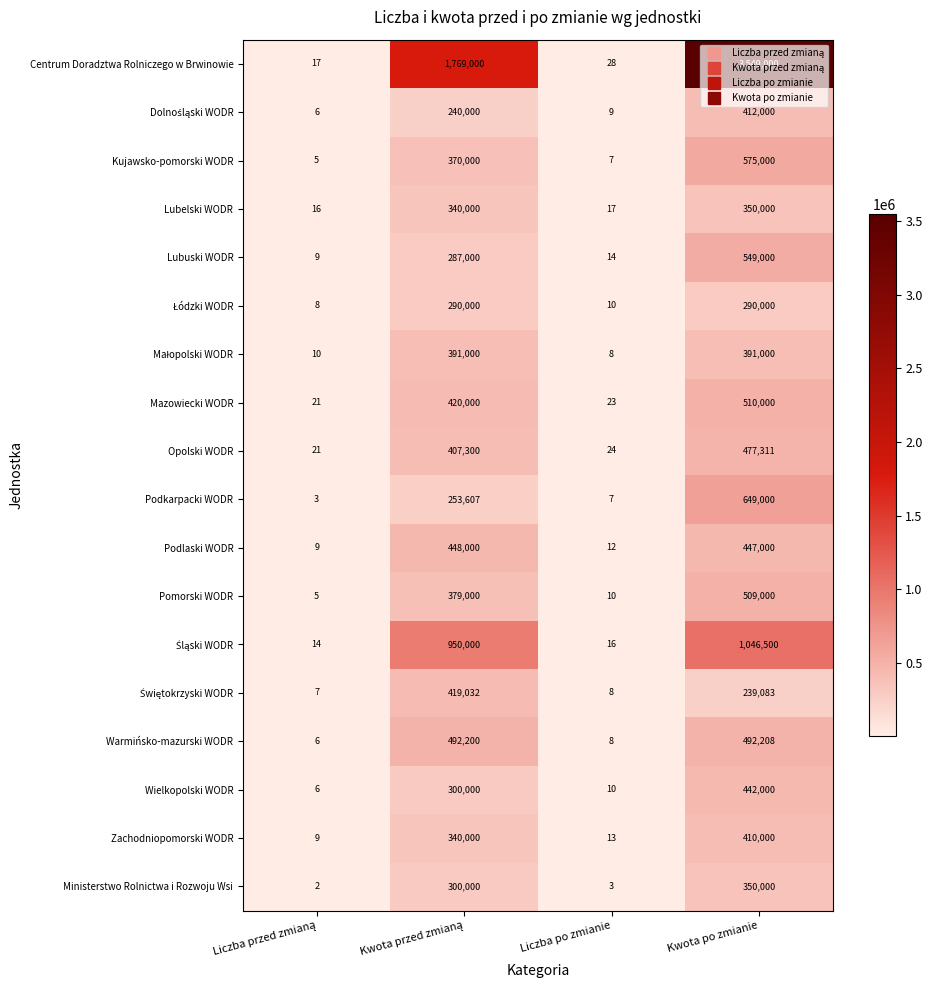

What is the approximate value of Warmińsko-mazurski WODR at Kwota po zmianie?

492208